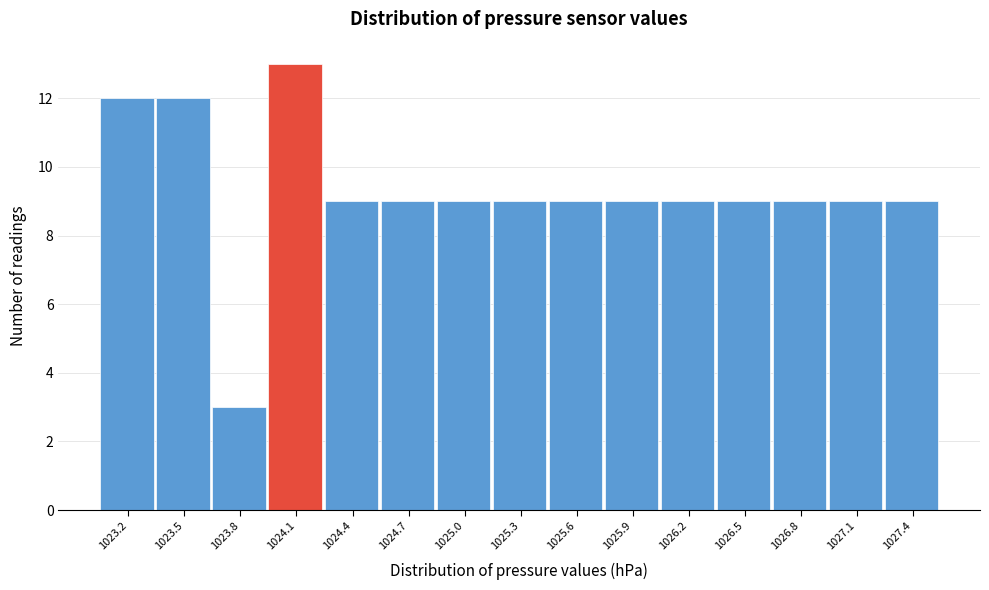

Reading left to right, transcribe this chart: for each bar, give the range it covers on the x-axis and its height. Neither the bar edges nor the heights are printed on the chart, so give them approximately, as read against the axes.

1023.05 to 1023.35: 12
1023.35 to 1023.65: 12
1023.65 to 1023.95: 3
1023.95 to 1024.25: 13
1024.25 to 1024.55: 9
1024.55 to 1024.85: 9
1024.85 to 1025.15: 9
1025.15 to 1025.40: 9
1025.40 to 1025.70: 9
1025.70 to 1026.00: 9
1026.00 to 1026.30: 9
1026.30 to 1026.60: 9
1026.60 to 1026.90: 9
1026.90 to 1027.20: 9
1027.20 to 1027.50: 9